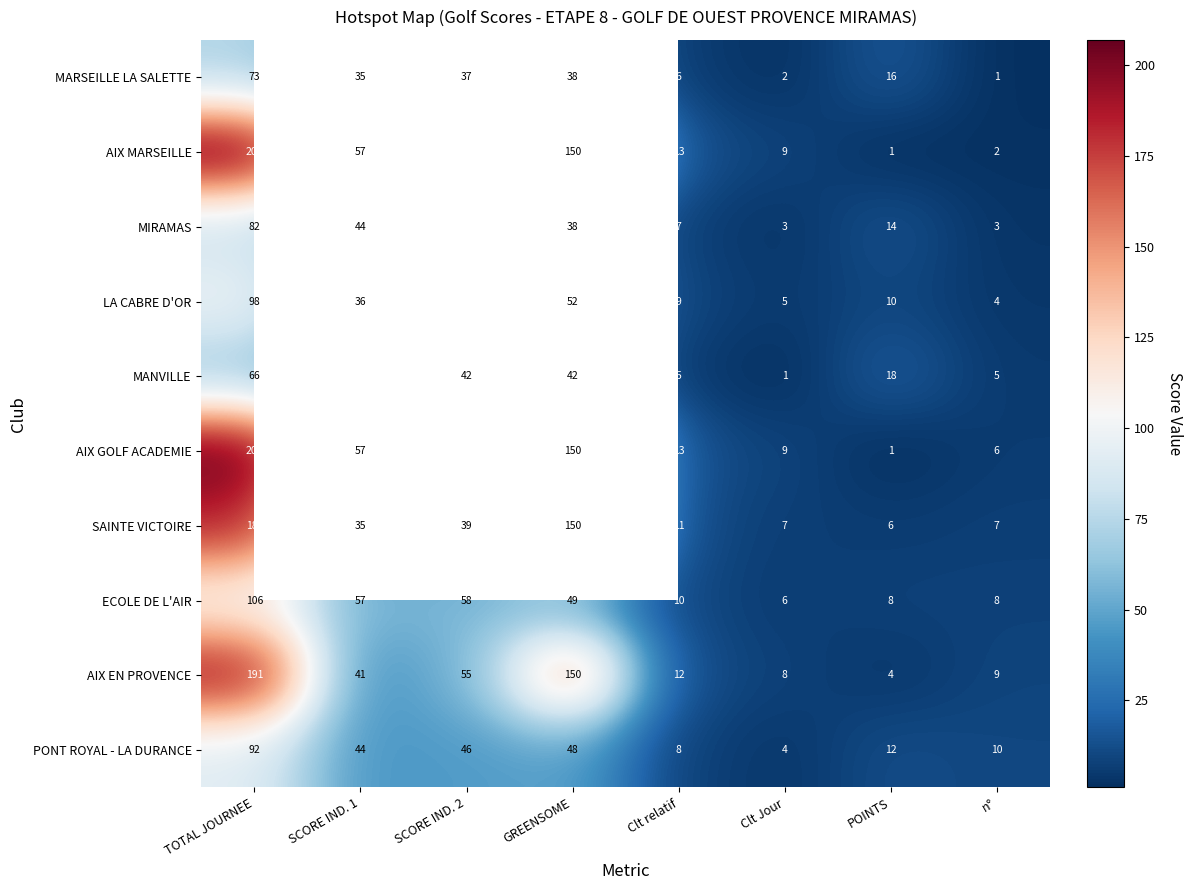

True or false: SAINTE VICTOIRE has a value of 47 at GREENSOME.

False